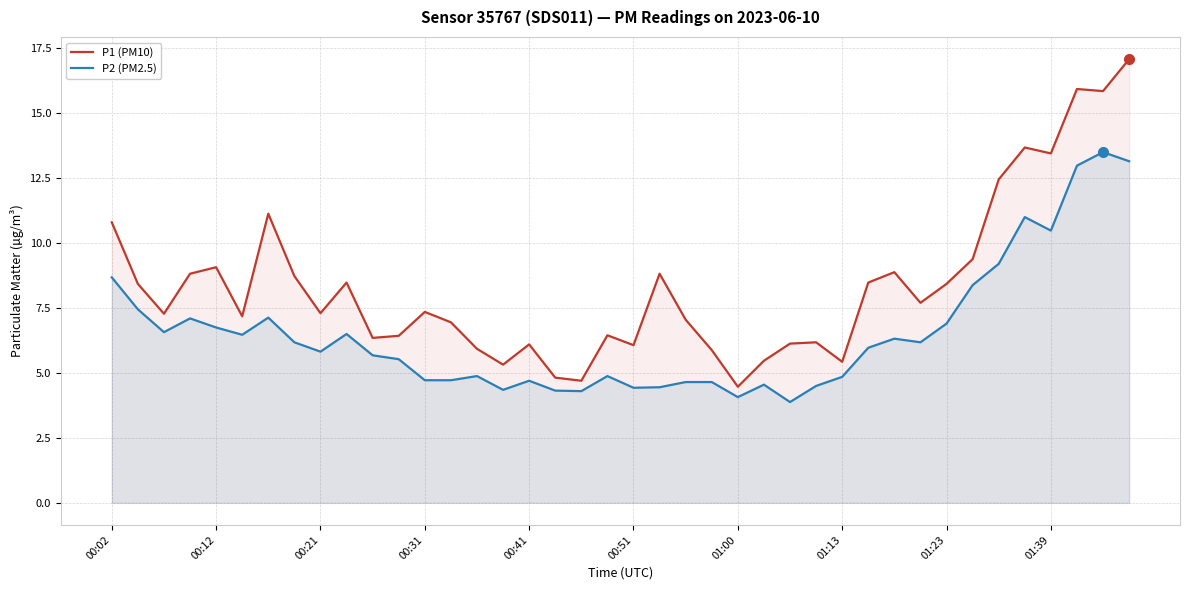

Rank the series by their maximum value, from lowest to highest.

P2 (PM2.5), P1 (PM10)